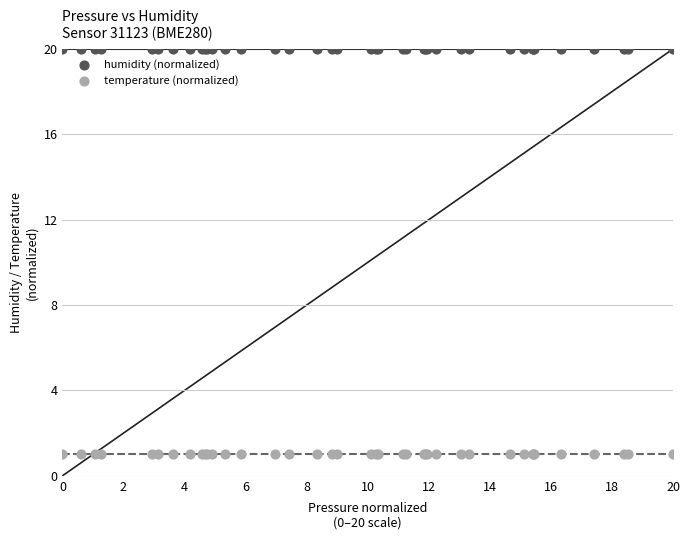

Which series contains the lowest Y value?

temperature (normalized)